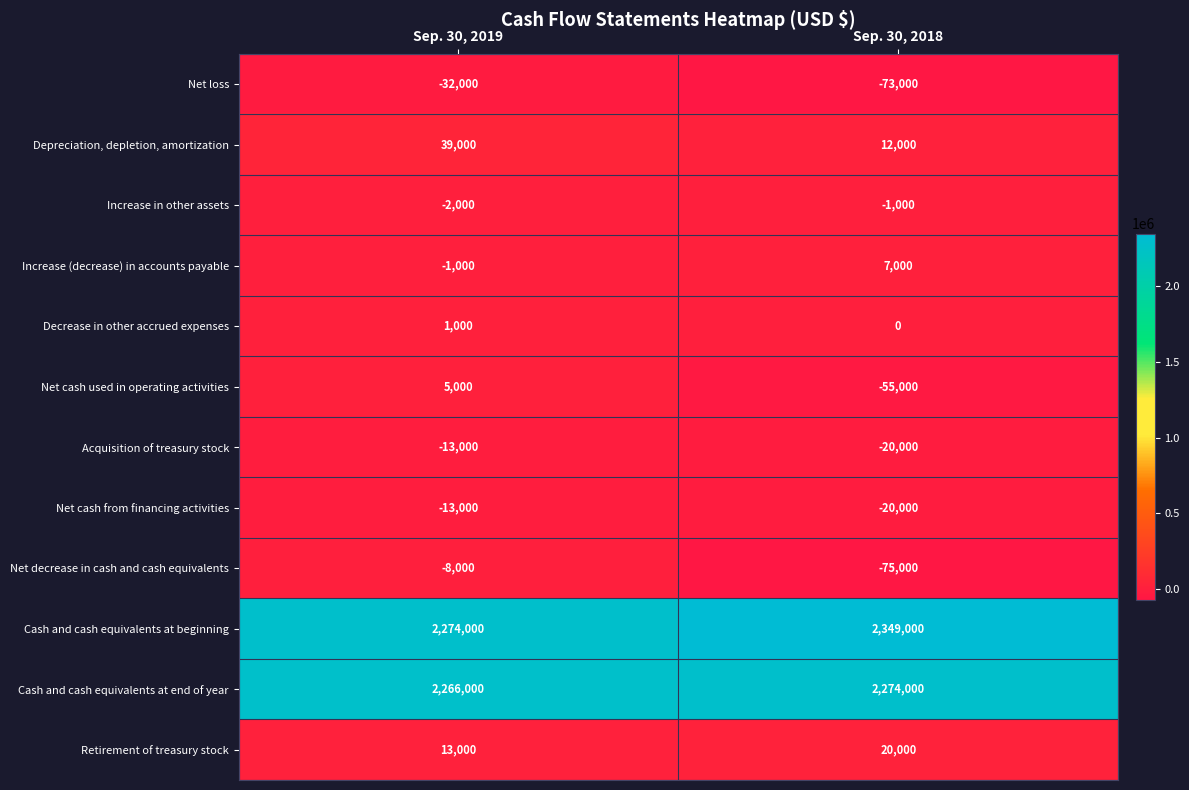

At how many categories does at least one series exceed 767103?

2